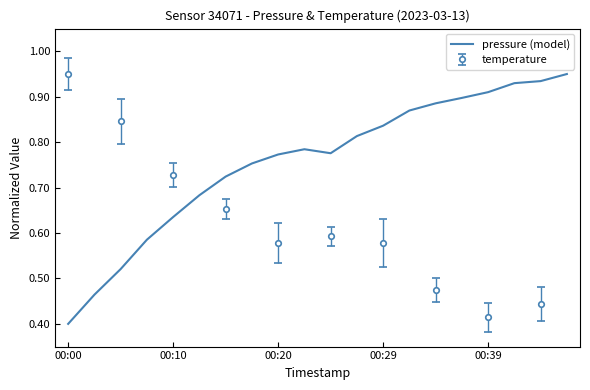

Where is pressure (model) nearest to the value 0?

00:00